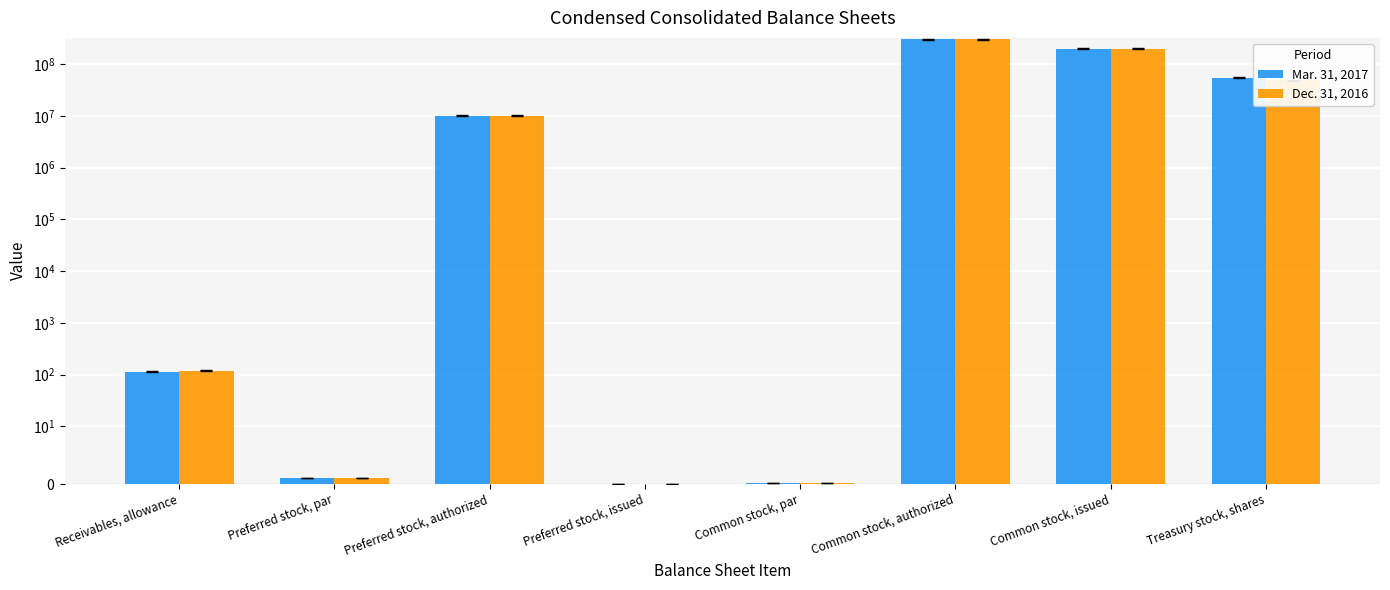

What are all the series names shown in the legend?

Mar. 31, 2017, Dec. 31, 2016